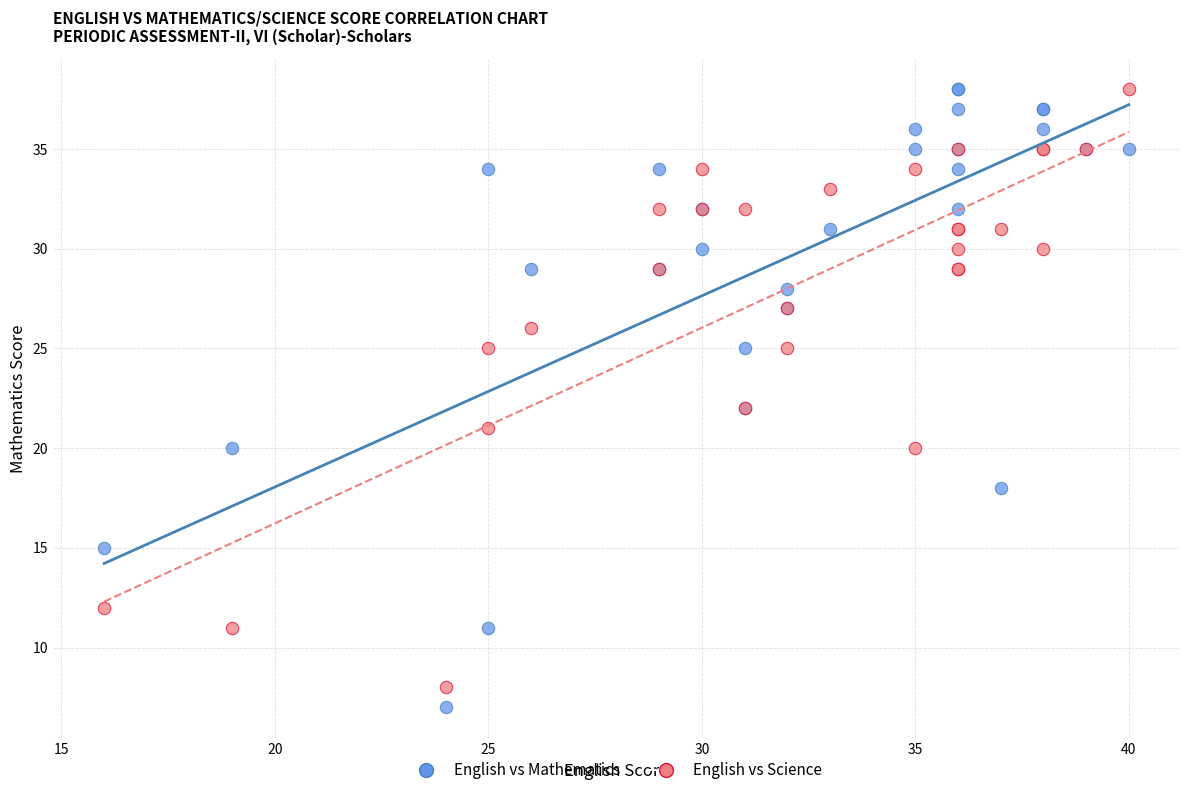

What is the X range (max minus min) for the scatter plot?

24